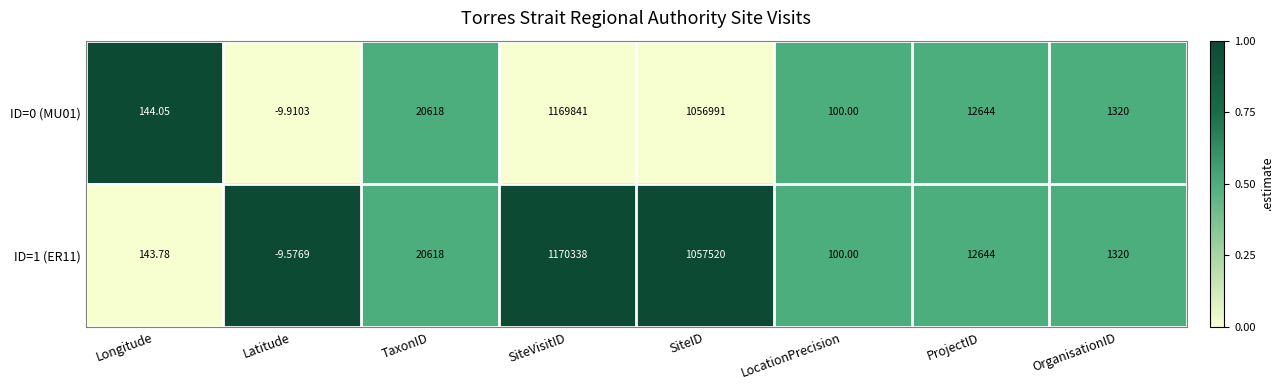

At how many categories does at least one series exceed 0?

7